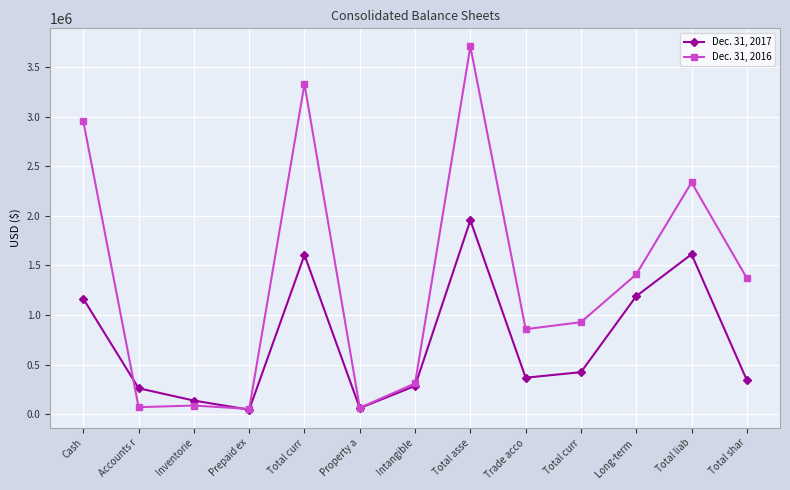

What are all the series names shown in the legend?

Dec. 31, 2017, Dec. 31, 2016